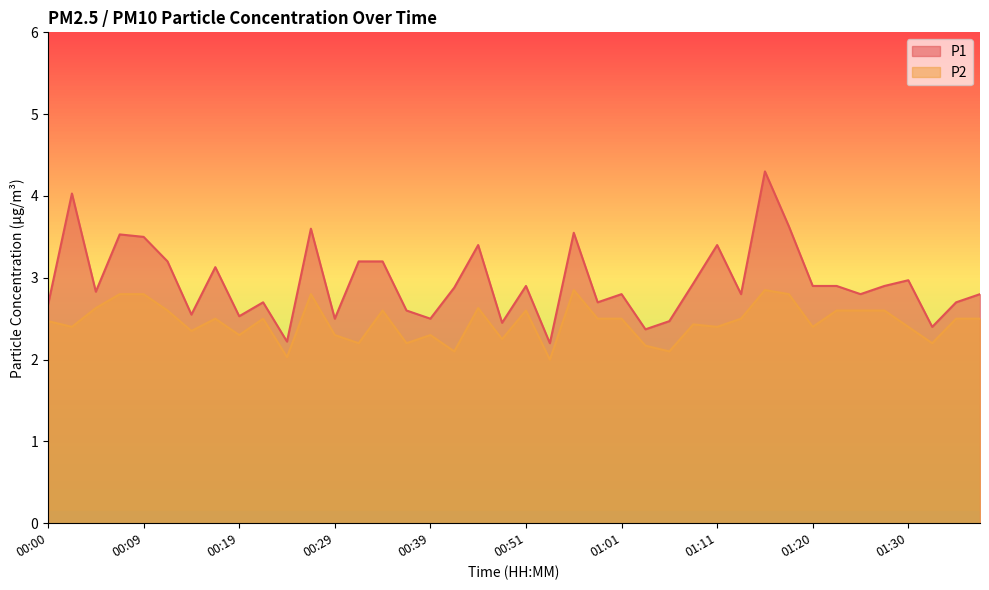

True or false: P1 and P2 intersect in this chart.

False